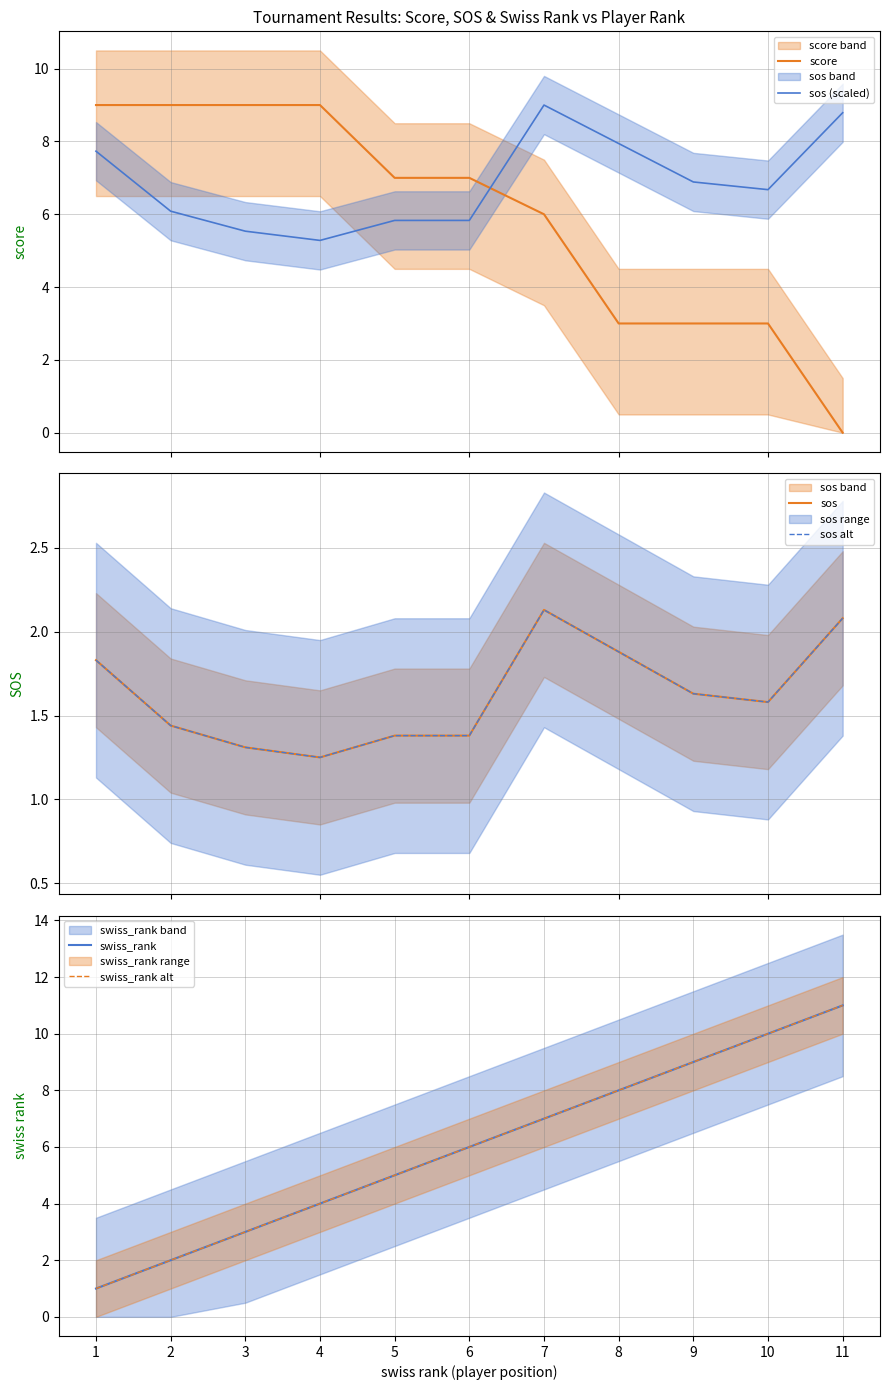

What are all the series names shown in the legend?

score, sos (scaled), sos, sos alt, swiss_rank, swiss_rank alt